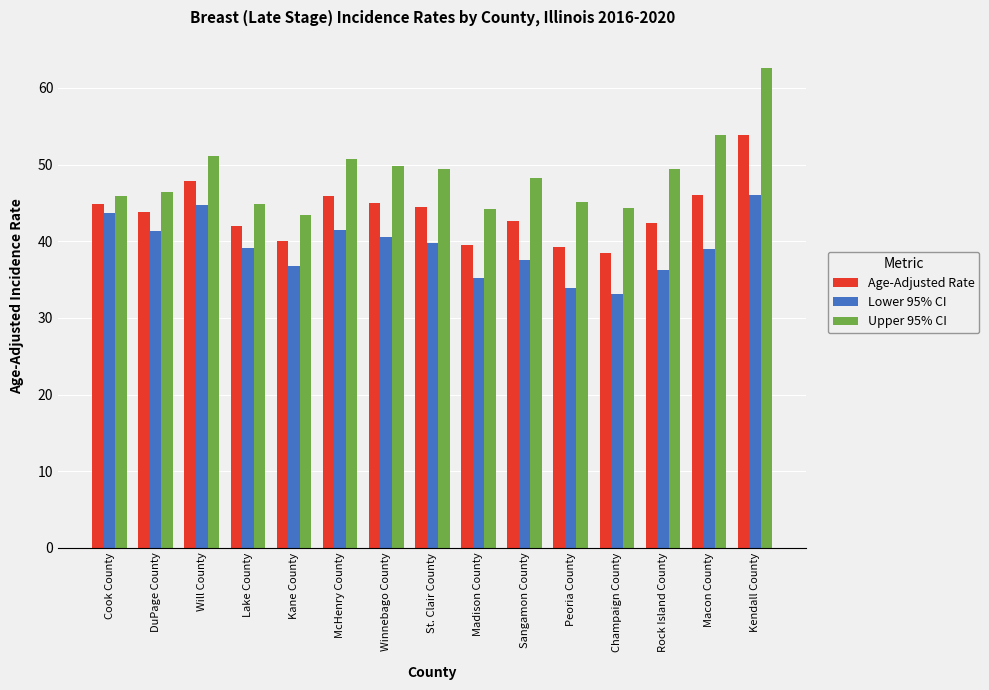

What is the label of the 11th bar from the left?

Peoria County